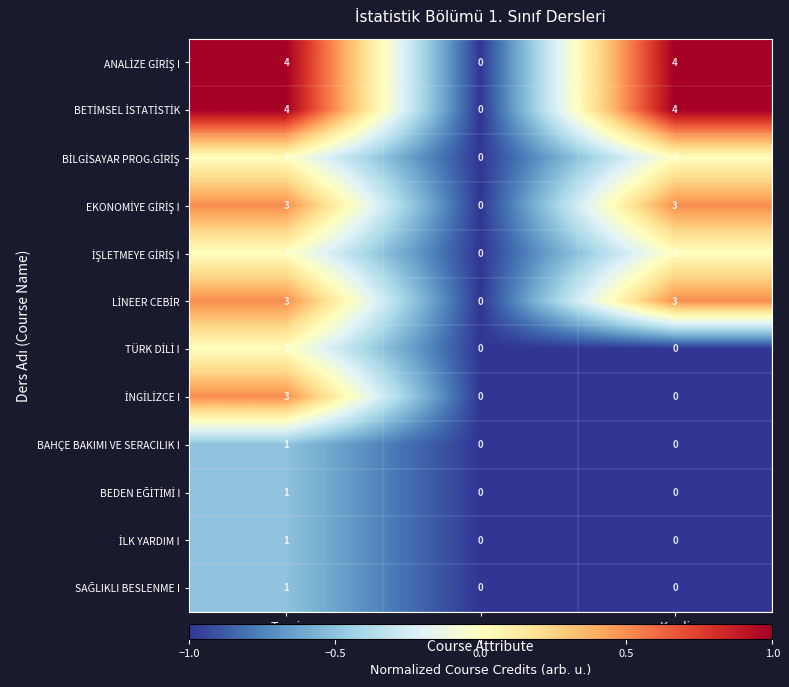

What is the maximum value shown in the chart?

4